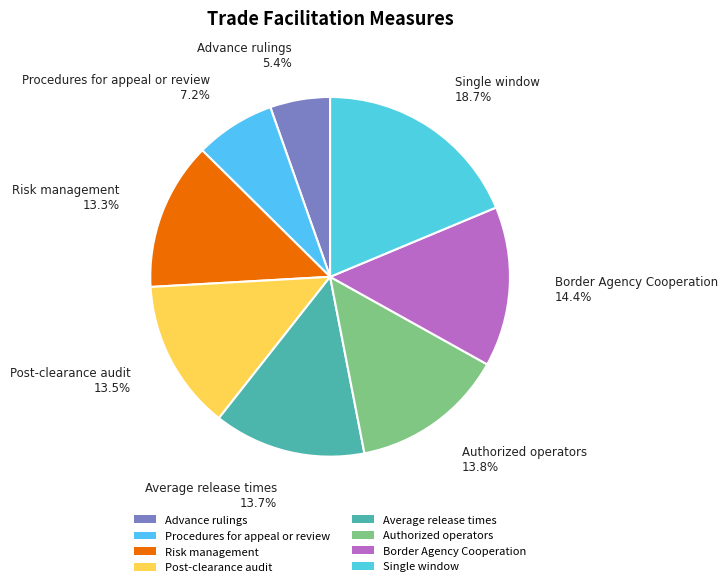

Is it true that Procedures for appeal or review is 7% of the pie?

True